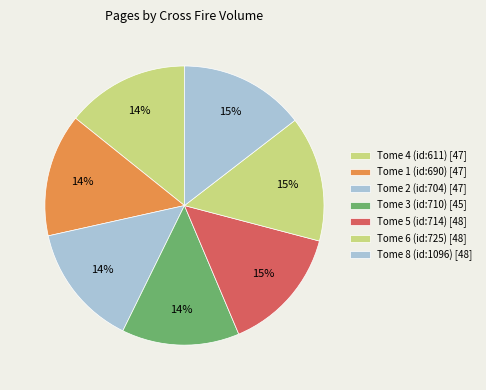

Count the number of slices in the pie.

7